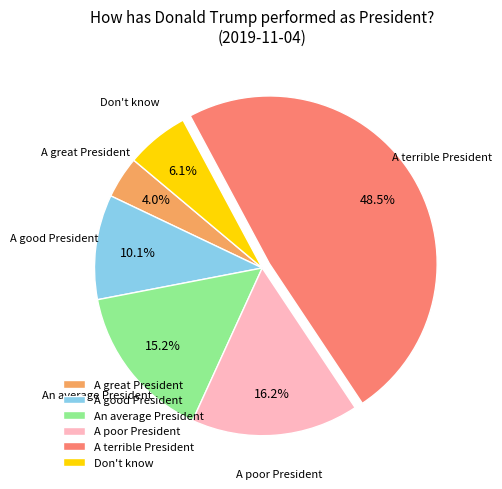

Does Don't know account for over 50% of the chart?

No